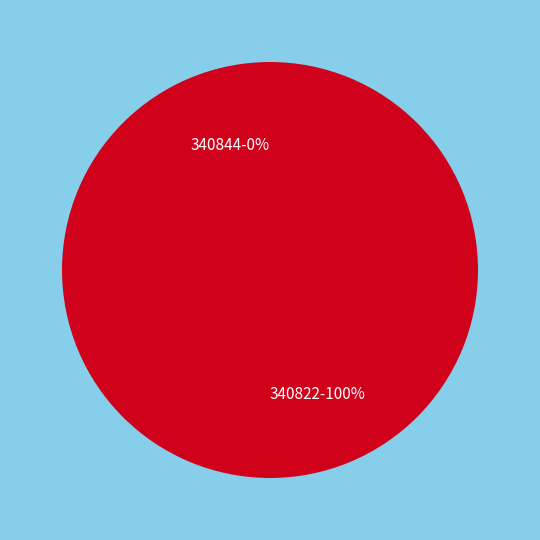

How many slices are in this pie chart?

2